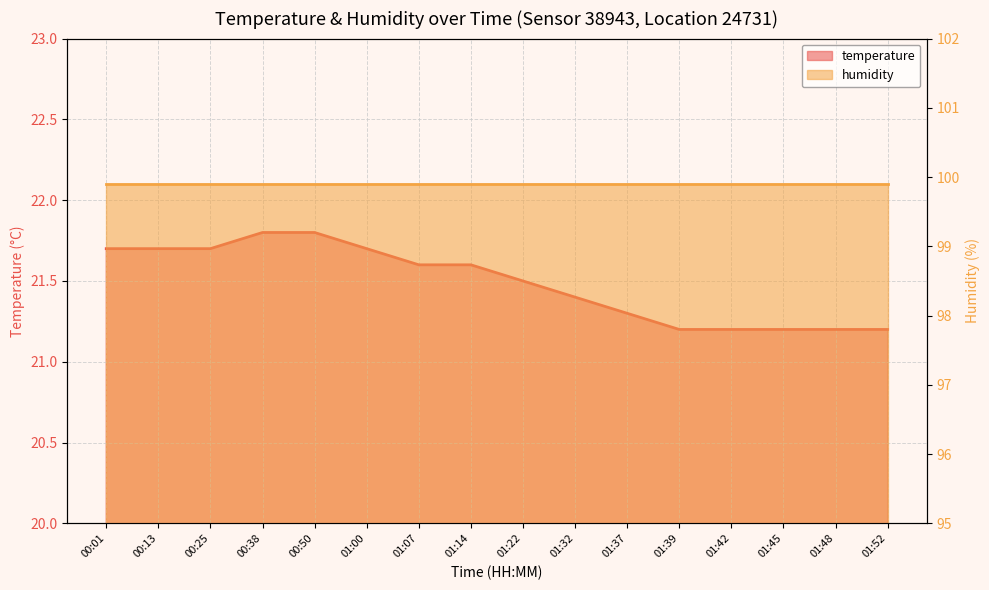

True or false: the data shows 21.2 at 01:39.

True